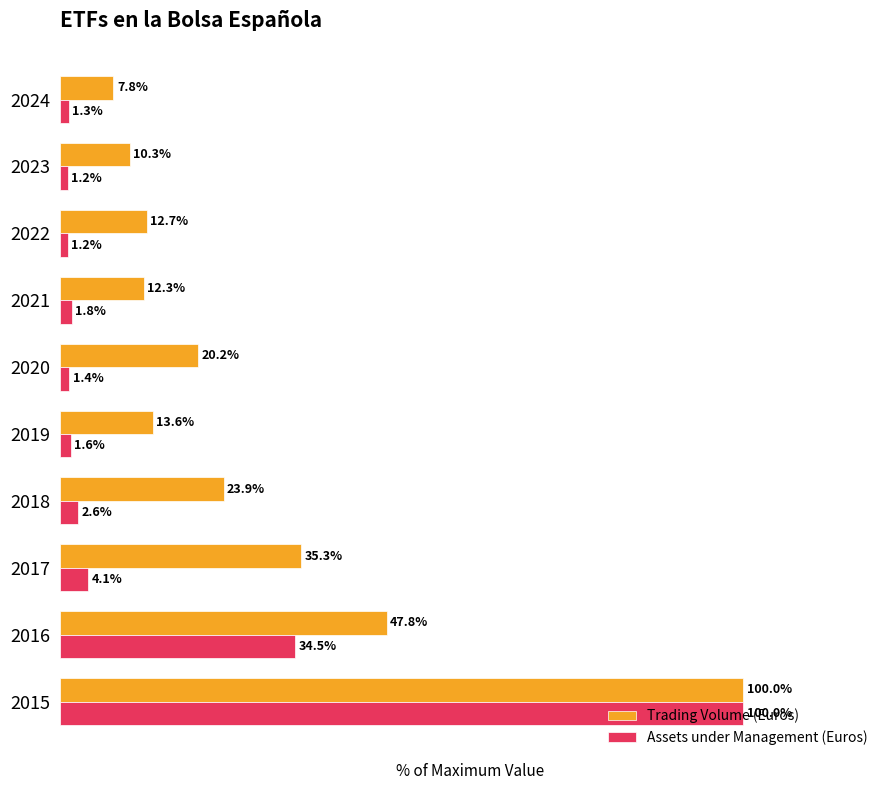

Between 2017 and 2023, which series saw the biggest shift?

Trading Volume (Euros)